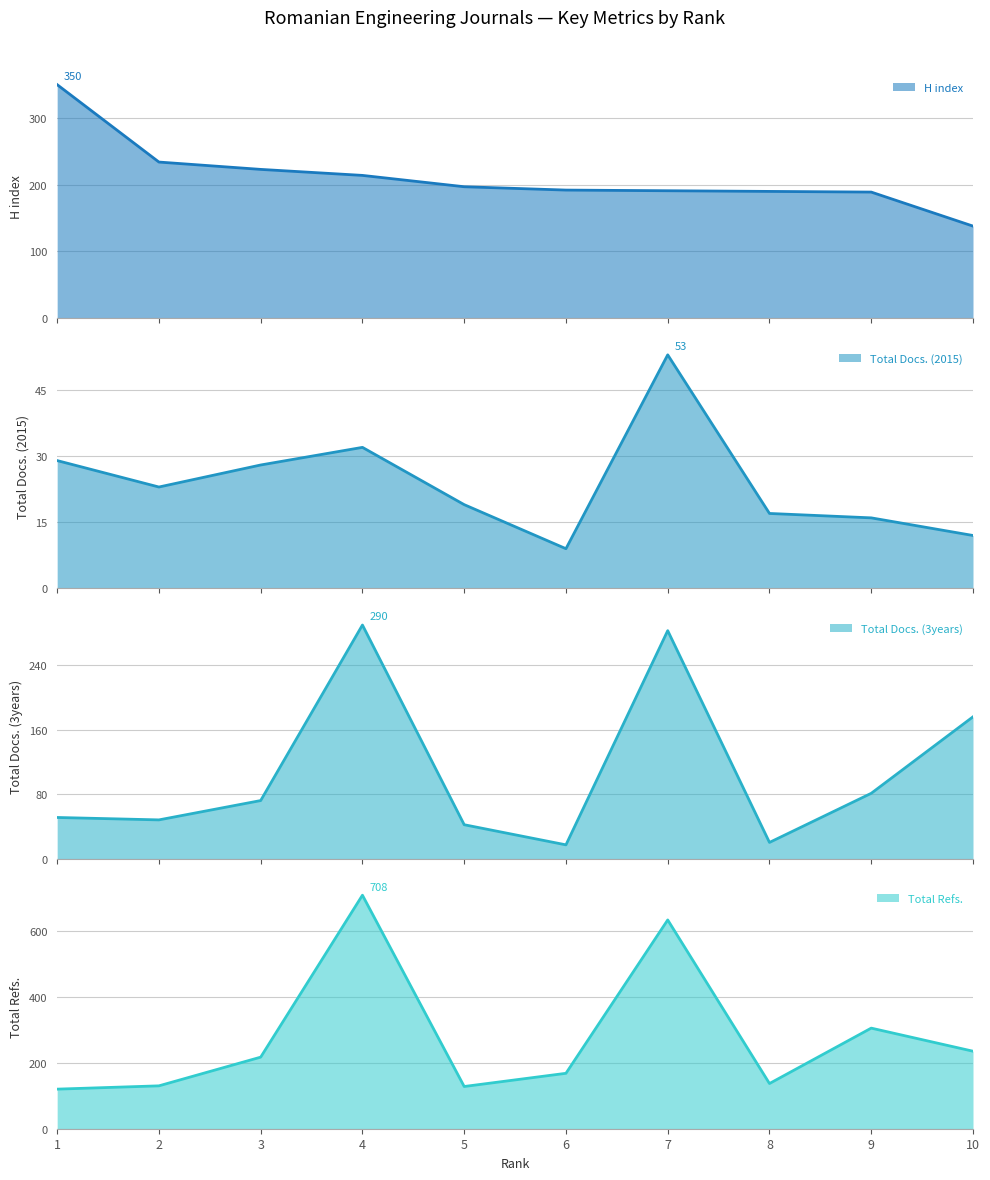

True or false: H index and Total Docs. (2015) intersect in this chart.

False